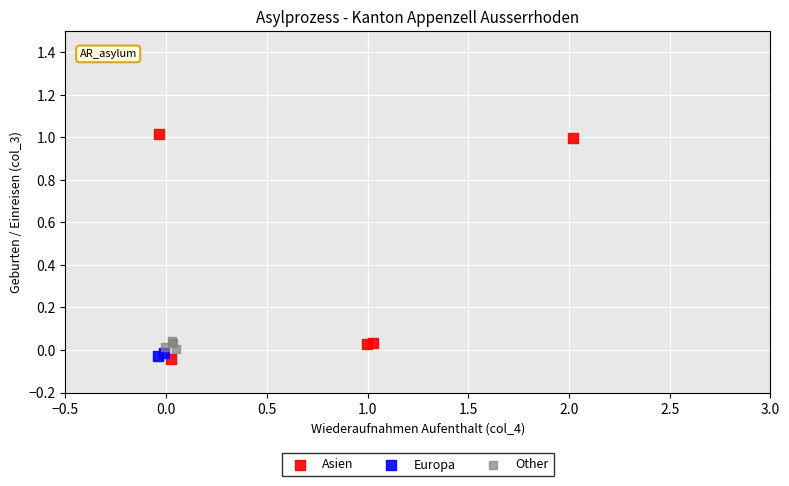

Which series contains the highest Y value?

Asien